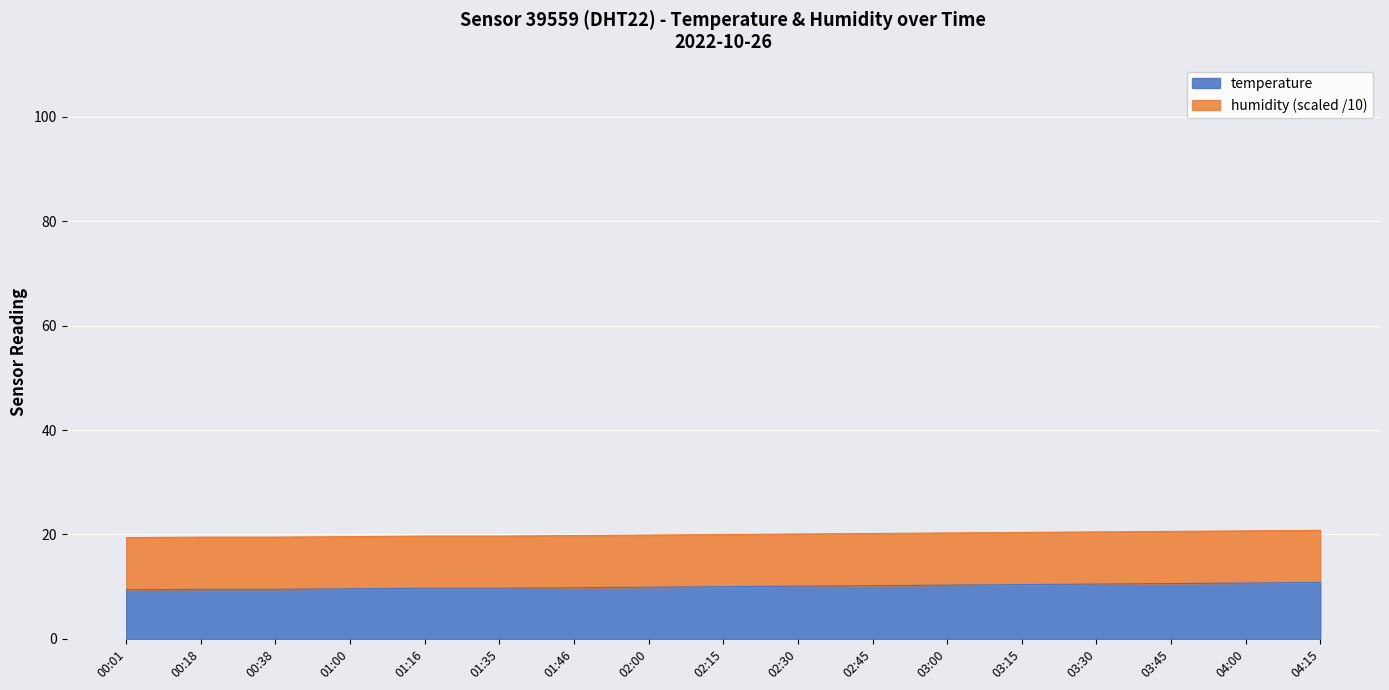

Is it true that the value at 01:46 is 19.8?

True